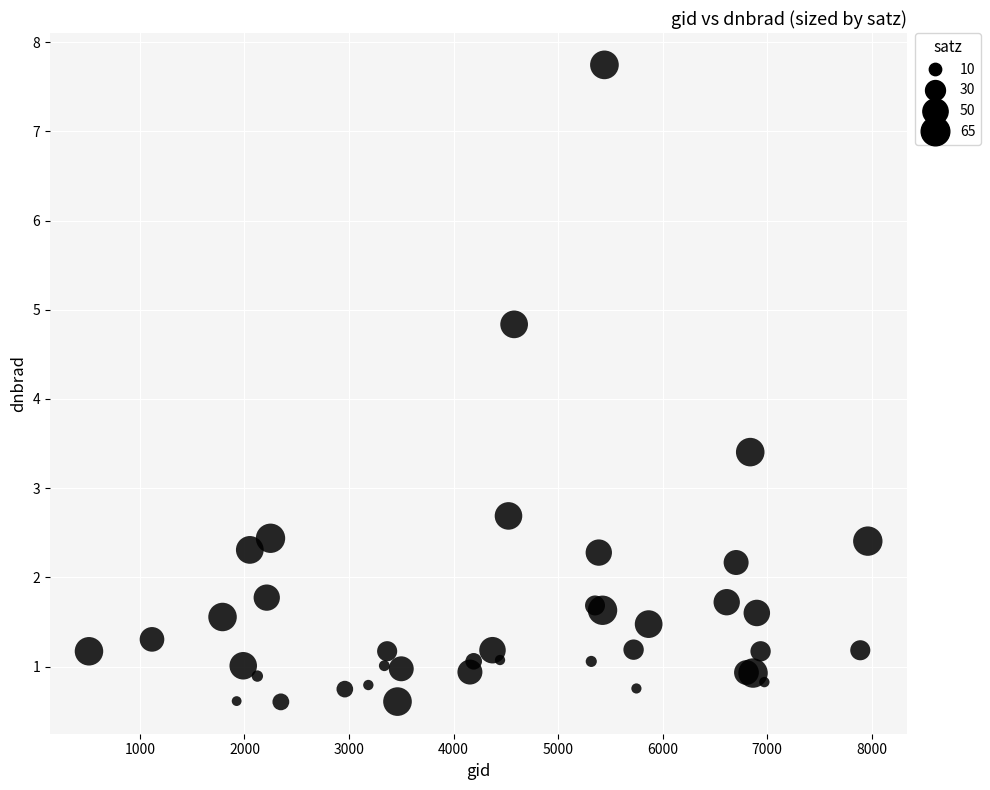

What Y value in the scatter plot is closest to 4?

3.4